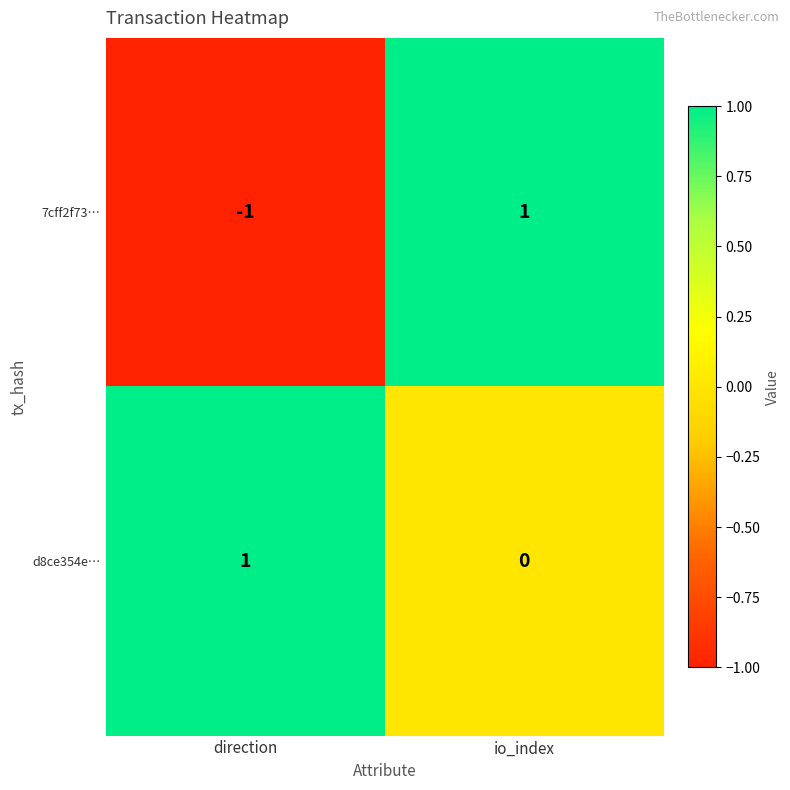

Reading left to right, list all the values displayed in this chart.

7cff2f73…: direction=-1	io_index=1
d8ce354e…: direction=1	io_index=0